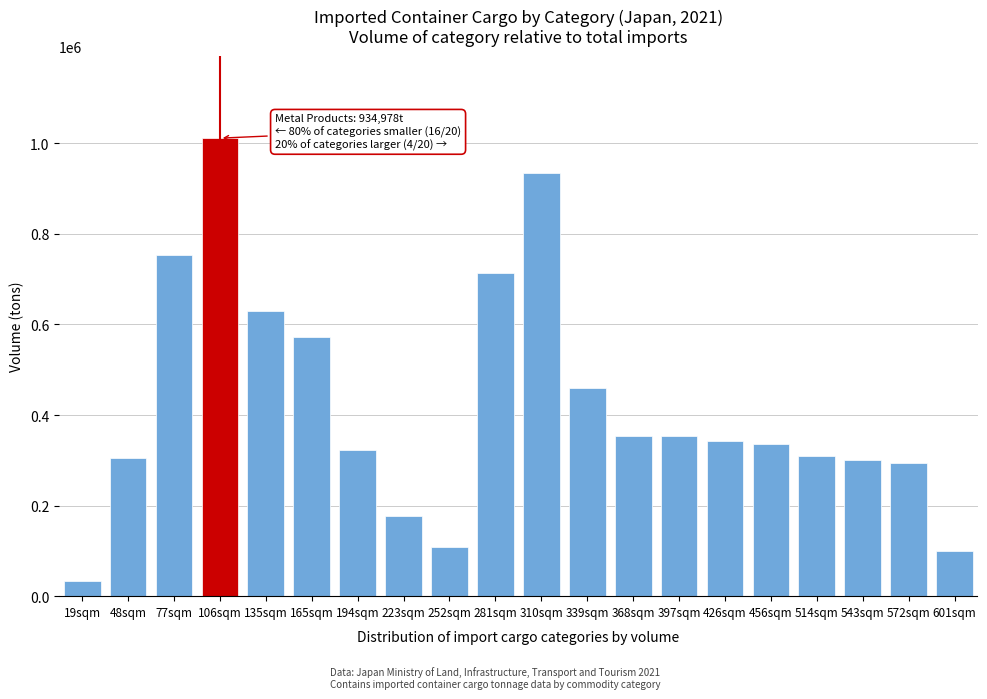

What is the approximate value at 135sqm, to the nearest 100?

630200